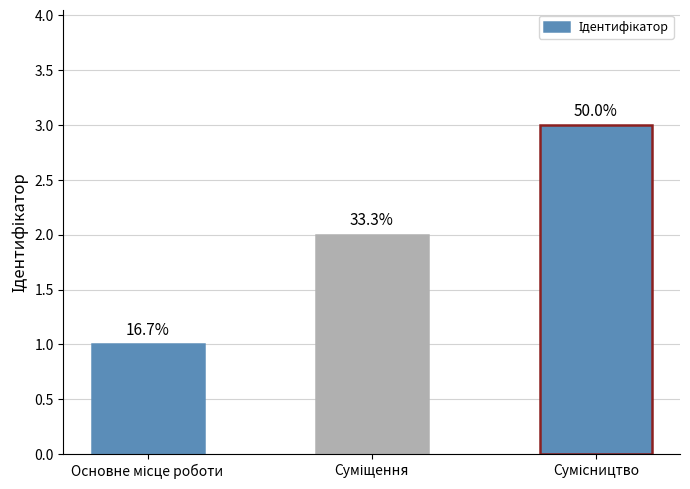

Reading right to left, list all the values displayed in this chart.

Сумісництво=3	Суміщення=2	Основне місце роботи=1